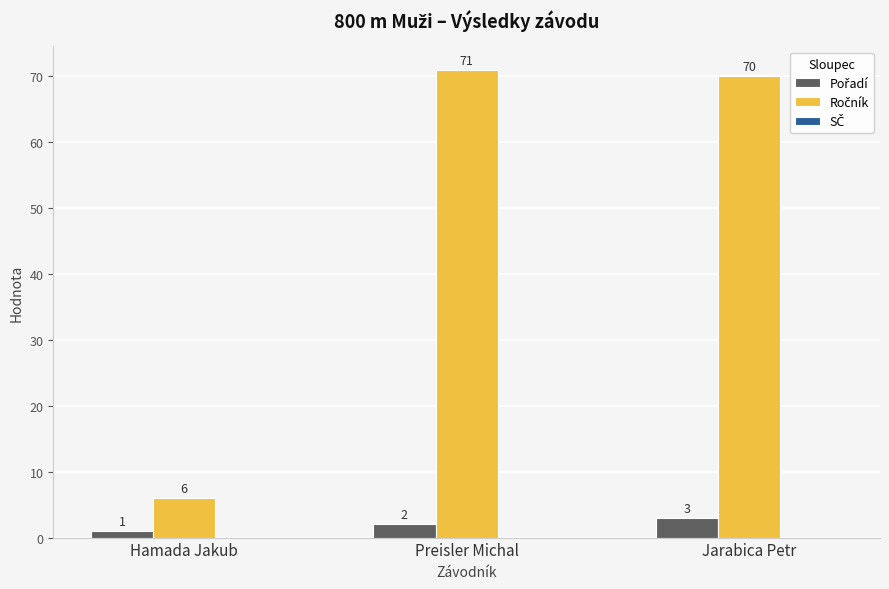

What is the maximum value shown in the chart?

71